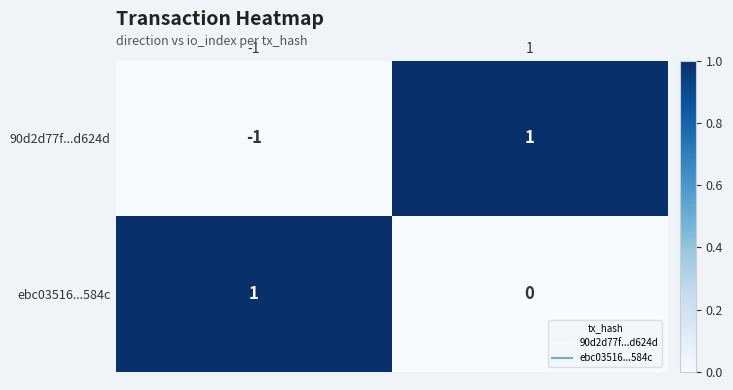

Reading left to right, extract all data points from this chart.

90d2d77f...d624d: -1=-1	1=1
ebc03516...584c: -1=1	1=0